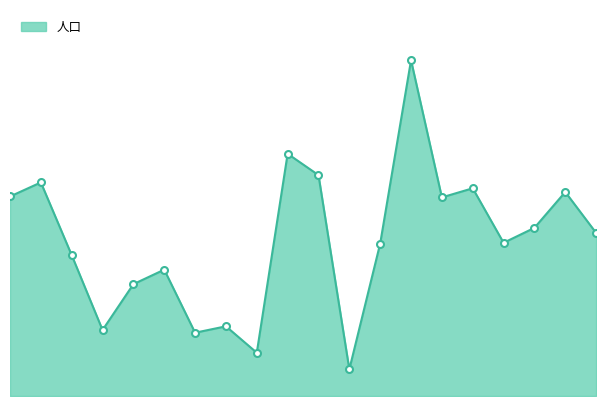

Does the chart have visible grid lines?

No